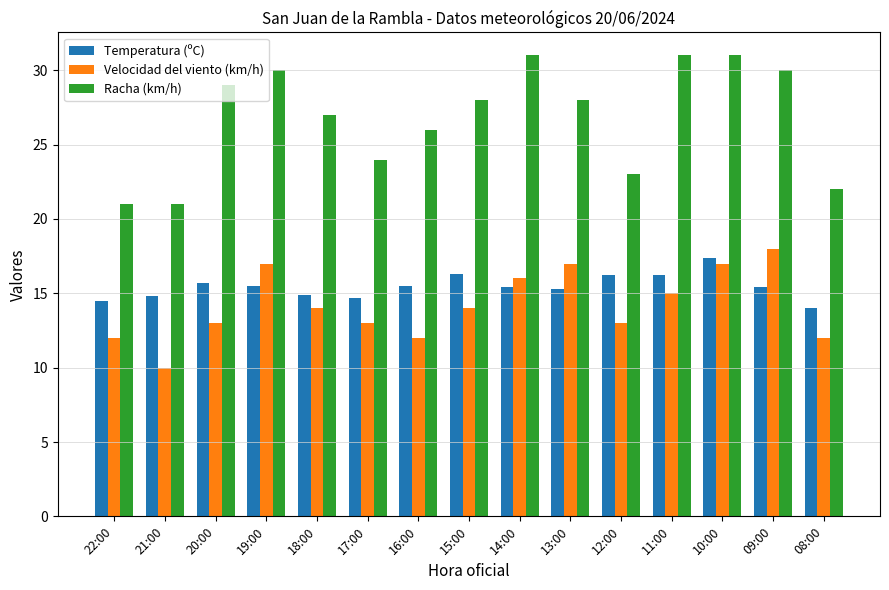

Is it true that Racha (km/h) equals 36.4 at 22:00?

False